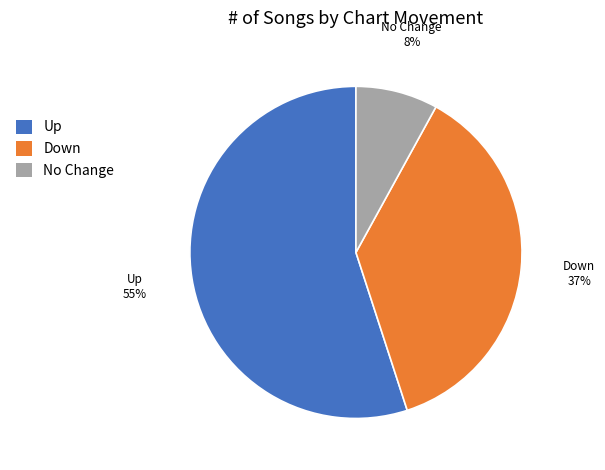

Count the number of slices in the pie.

3